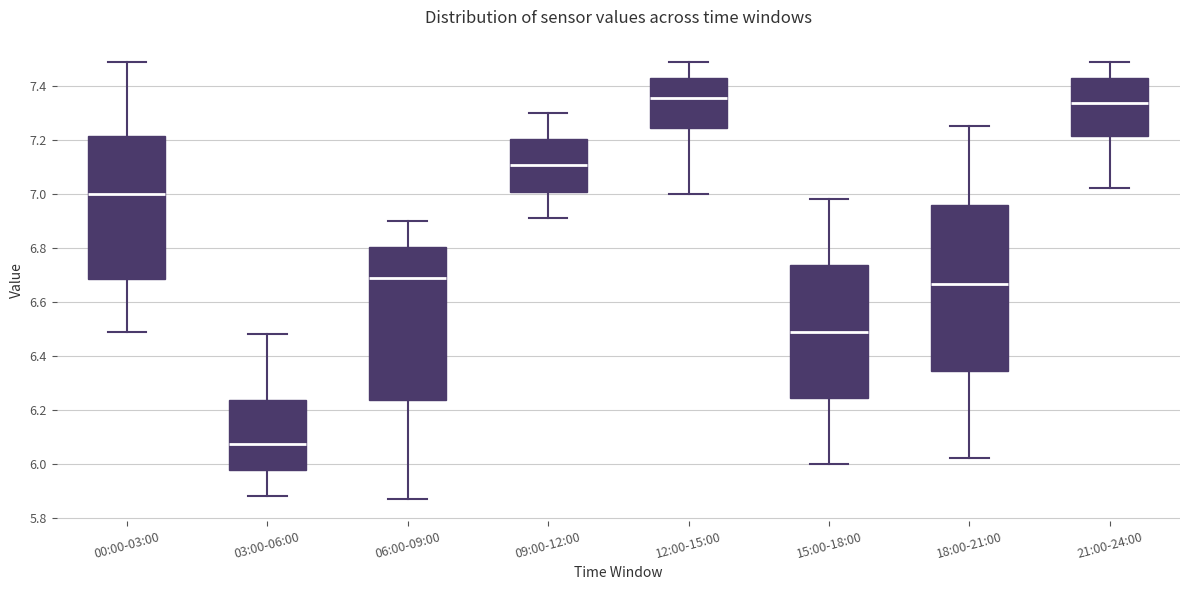

Which box's median line is the lowest?

03:00-06:00